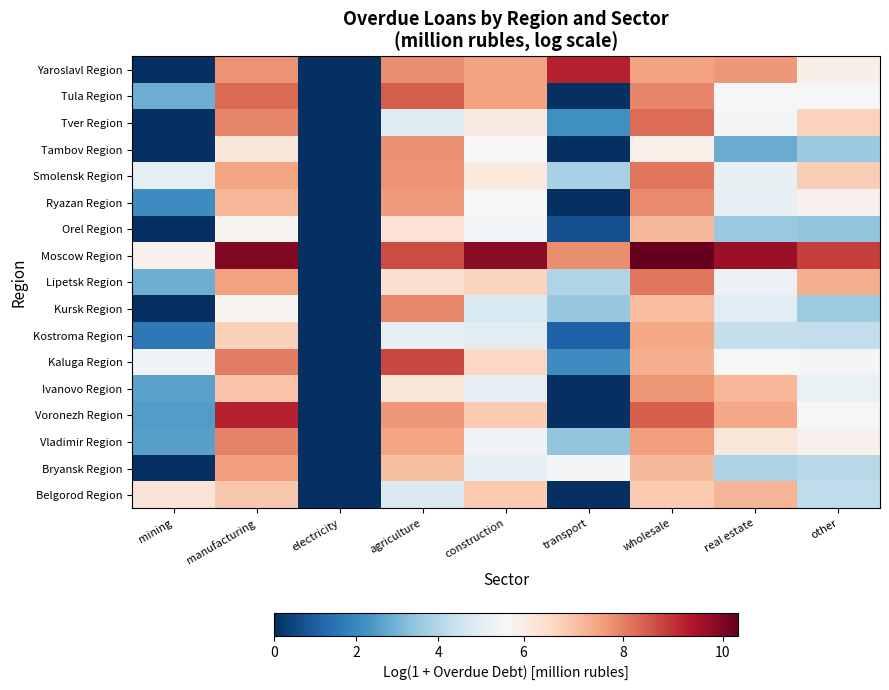

Reading right to left, what are all the values shown in this chart?

Belgorod Region: other=4.2	real estate=7.2	wholesale=6.9	transport=0.0	construction=6.9	agriculture=4.8	electricity=0.0	manufacturing=6.9	mining=6.2
Bryansk Region: other=4.1	real estate=3.9	wholesale=7.1	transport=5.6	construction=5.1	agriculture=7.1	electricity=0.0	manufacturing=7.6	mining=0.0
Vladimir Region: other=5.8	real estate=6.2	wholesale=7.6	transport=3.4	construction=5.4	agriculture=7.5	electricity=0.0	manufacturing=8.0	mining=2.6
Voronezh Region: other=5.7	real estate=7.4	wholesale=8.4	transport=0.0	construction=6.9	agriculture=7.7	electricity=0.0	manufacturing=9.2	mining=2.5
Ivanovo Region: other=5.3	real estate=7.2	wholesale=7.7	transport=0.0	construction=5.2	agriculture=6.2	electricity=0.0	manufacturing=7.0	mining=2.6
Kaluga Region: other=5.6	real estate=5.6	wholesale=7.3	transport=2.1	construction=6.6	agriculture=8.8	electricity=0.0	manufacturing=8.0	mining=5.4
Kostroma Region: other=4.2	real estate=4.3	wholesale=7.4	transport=1.1	construction=5.1	agriculture=5.2	electricity=0.0	manufacturing=6.8	mining=1.6
Kursk Region: other=3.6	real estate=5.1	wholesale=7.1	transport=3.5	construction=4.8	agriculture=7.9	electricity=0.0	manufacturing=5.7	mining=0.0
Lipetsk Region: other=7.3	real estate=5.3	wholesale=8.1	transport=4.0	construction=6.7	agriculture=6.4	electricity=0.0	manufacturing=7.5	mining=2.9
Moscow Region: other=8.9	real estate=9.7	wholesale=10.3	transport=7.8	construction=9.9	agriculture=8.7	electricity=0.0	manufacturing=10.0	mining=5.8
Orel Region: other=3.4	real estate=3.6	wholesale=7.2	transport=0.7	construction=5.5	agriculture=6.3	electricity=0.0	manufacturing=5.8	mining=0.0
Ryazan Region: other=5.9	real estate=5.2	wholesale=7.9	transport=0.0	construction=5.7	agriculture=7.6	electricity=0.0	manufacturing=7.2	mining=2.1
Smolensk Region: other=6.8	real estate=5.2	wholesale=8.2	transport=3.8	construction=6.1	agriculture=7.7	electricity=0.0	manufacturing=7.5	mining=5.1
Tambov Region: other=3.6	real estate=2.8	wholesale=5.9	transport=0.0	construction=5.6	agriculture=7.8	electricity=0.0	manufacturing=6.2	mining=0.0
Tver Region: other=6.7	real estate=5.5	wholesale=8.2	transport=2.2	construction=6.1	agriculture=4.9	electricity=0.0	manufacturing=7.9	mining=0.0
Tula Region: other=5.6	real estate=5.6	wholesale=7.9	transport=0.0	construction=7.5	agriculture=8.5	electricity=0.0	manufacturing=8.3	mining=2.9
Yaroslavl Region: other=6.0	real estate=7.7	wholesale=7.5	transport=9.2	construction=7.5	agriculture=7.8	electricity=0.0	manufacturing=7.7	mining=0.0